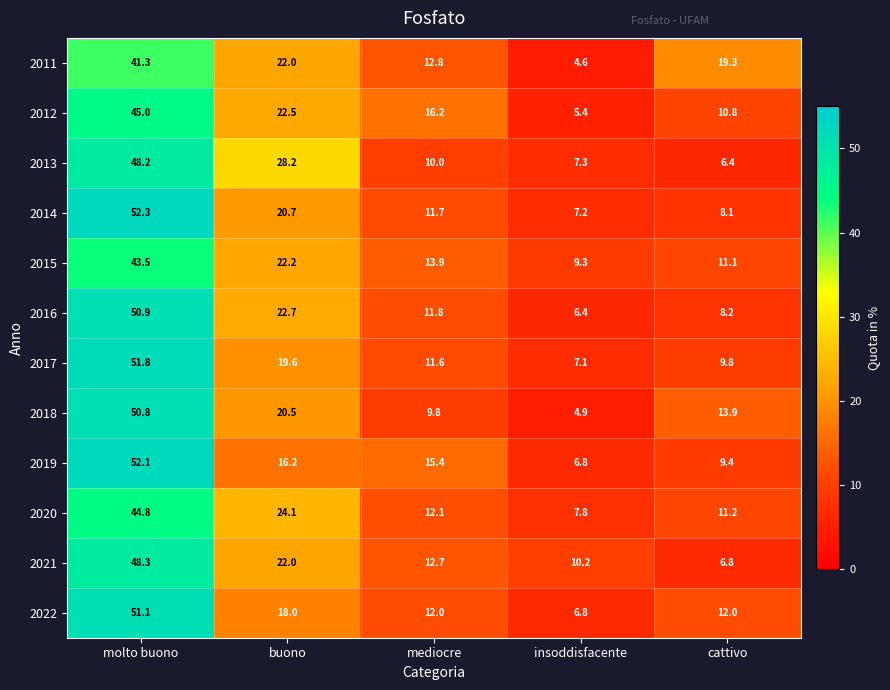

Count the number of data series in this chart.

12